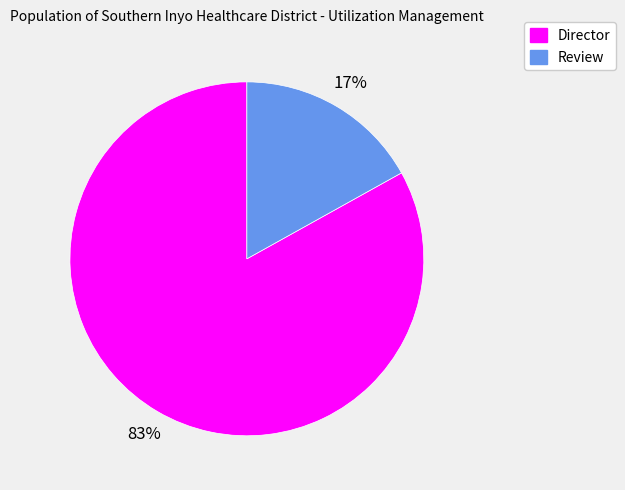

What percentage is the Review slice, to the nearest percent?

17%